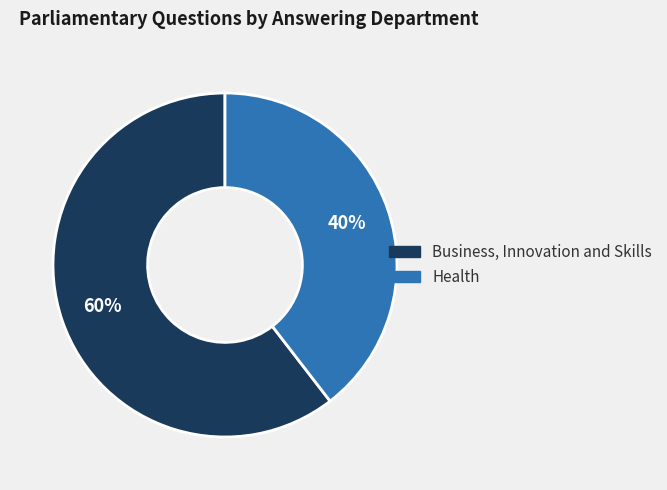

Combined, do Health and Business, Innovation and Skills account for over 50%?

Yes